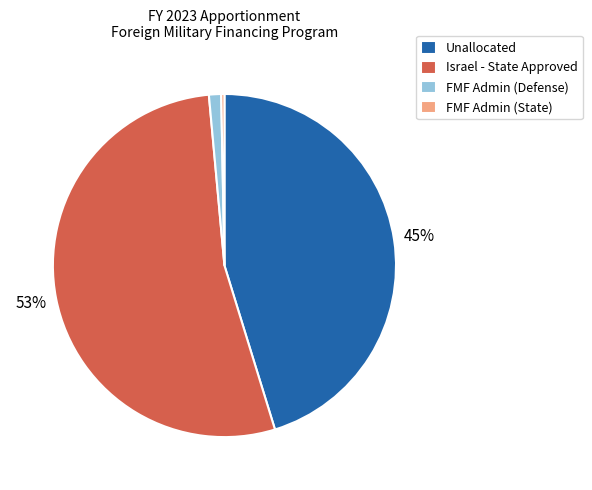

Which slice is the largest?

Israel - State Approved